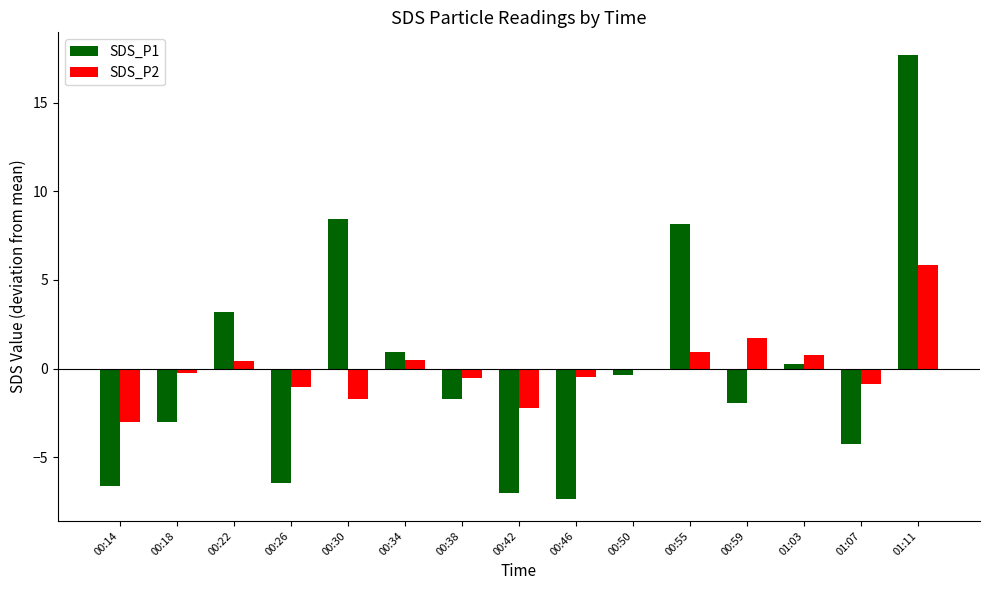

How many values in the SDS_P1 series exceed -1?

7